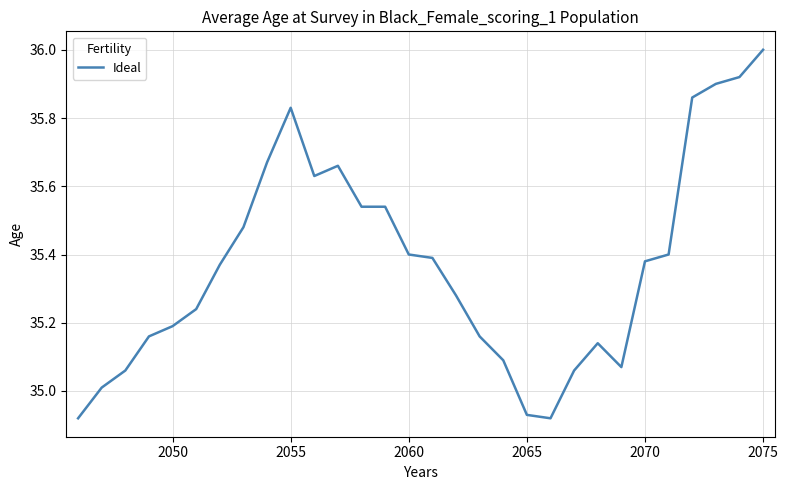

What is the difference between the maximum and minimum values?

1.1